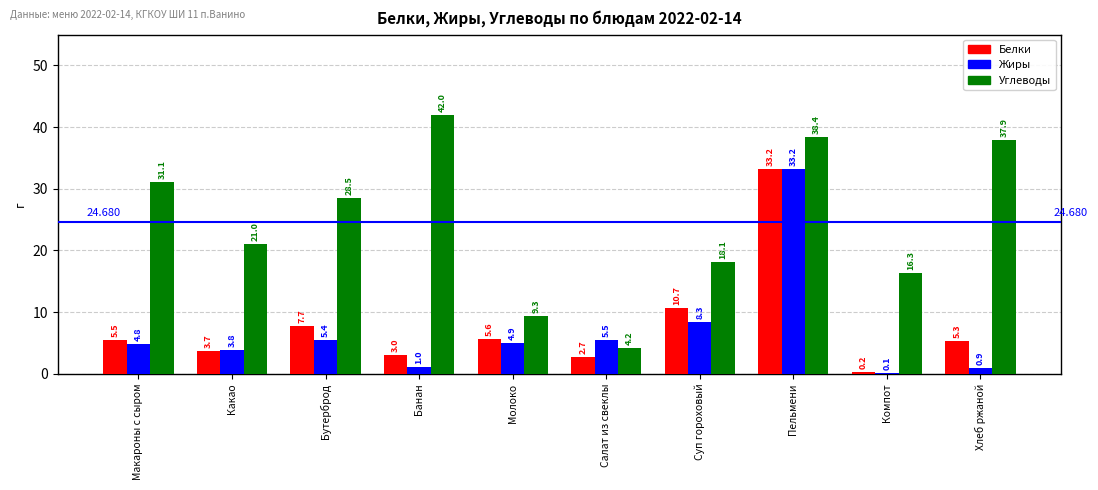

What is the average value of the Жиры series?

6.8